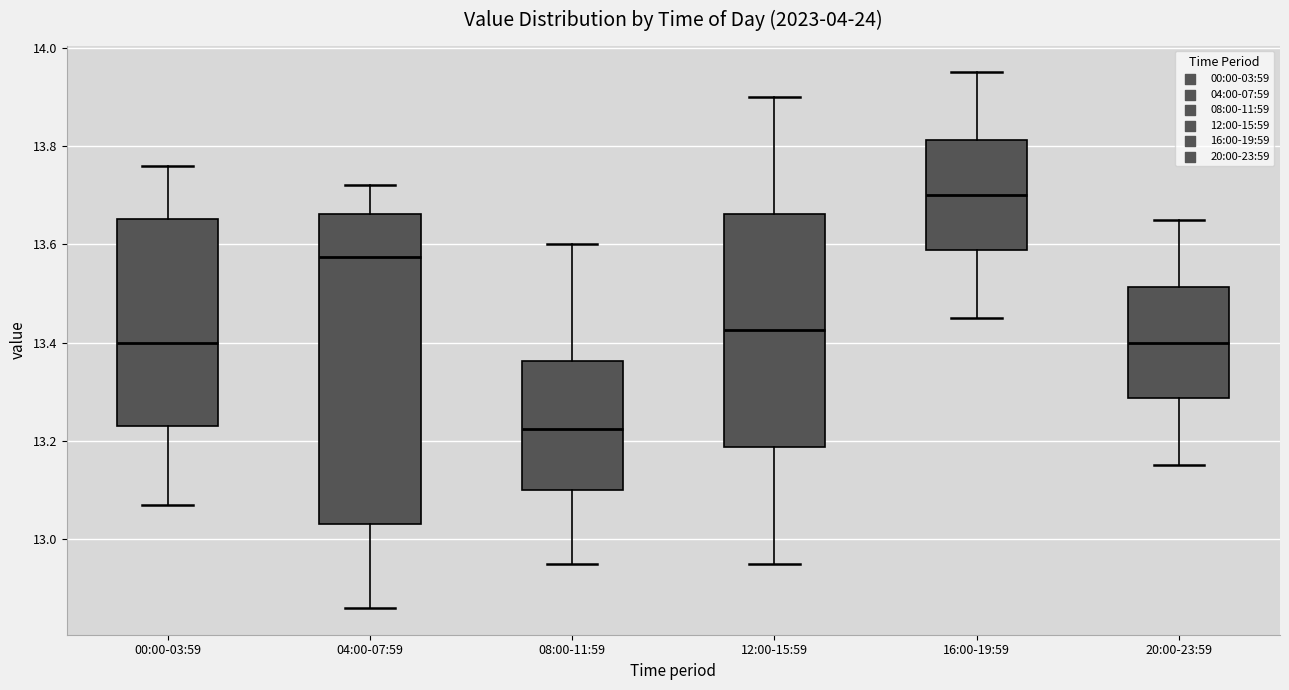

Which box's median line is the highest?

16:00-19:59